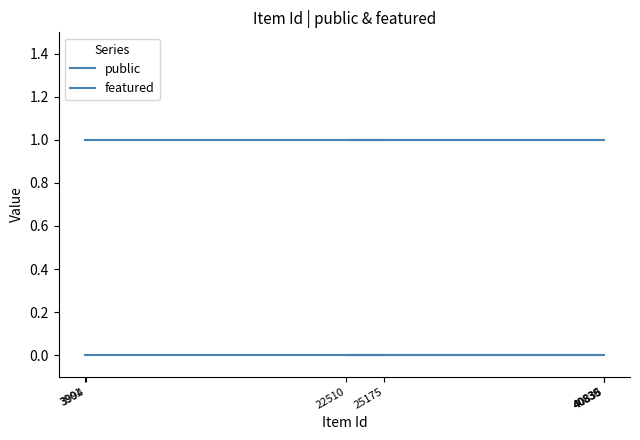

What is the value of the public point at the 4th from the left?

1